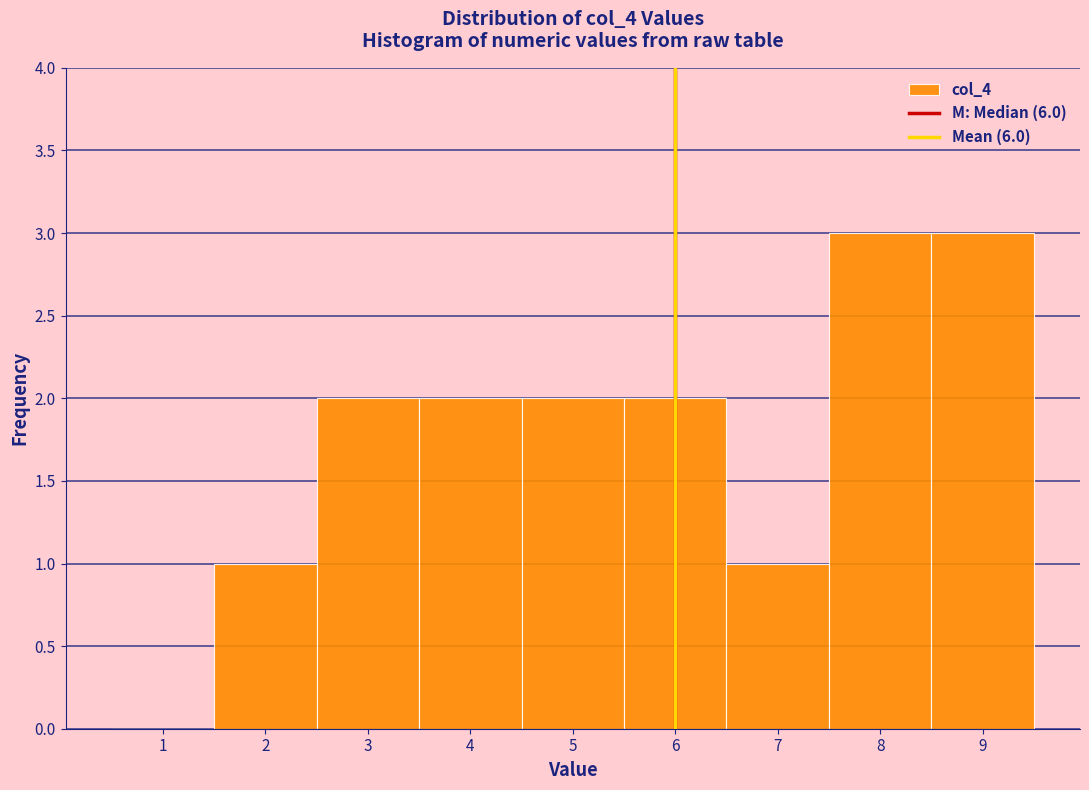

Reading left to right, transcribe this chart: for each bar, give the range it covers on the x-axis and its height. The values are not printed on the chart, so give them approximately, as read against the axis.

0.5 to 1.5: 0
1.5 to 2.5: 1
2.5 to 3.5: 2
3.5 to 4.5: 2
4.5 to 5.5: 2
5.5 to 6.5: 2
6.5 to 7.5: 1
7.5 to 8.5: 3
8.5 to 9.5: 3